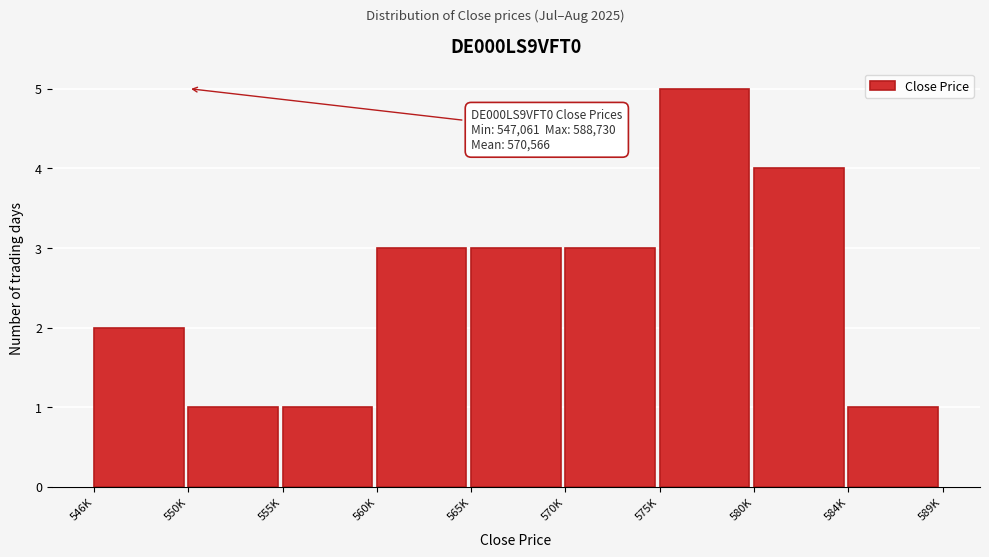

Reading right to left, extract all data points from this chart.

1	4	5	3	3	3	1	1	2